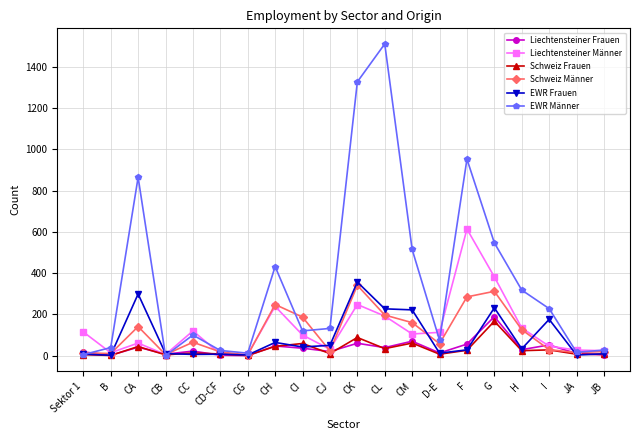

Where is the first local maximum for Liechtensteiner Männer?

CA